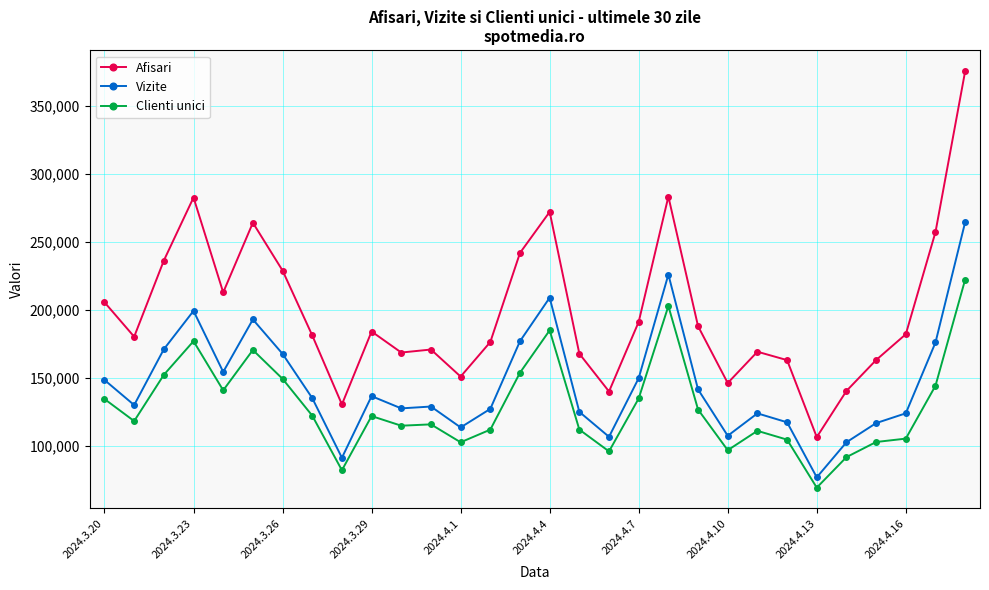

True or false: Clienti unici and Vizite cross at least once.

False